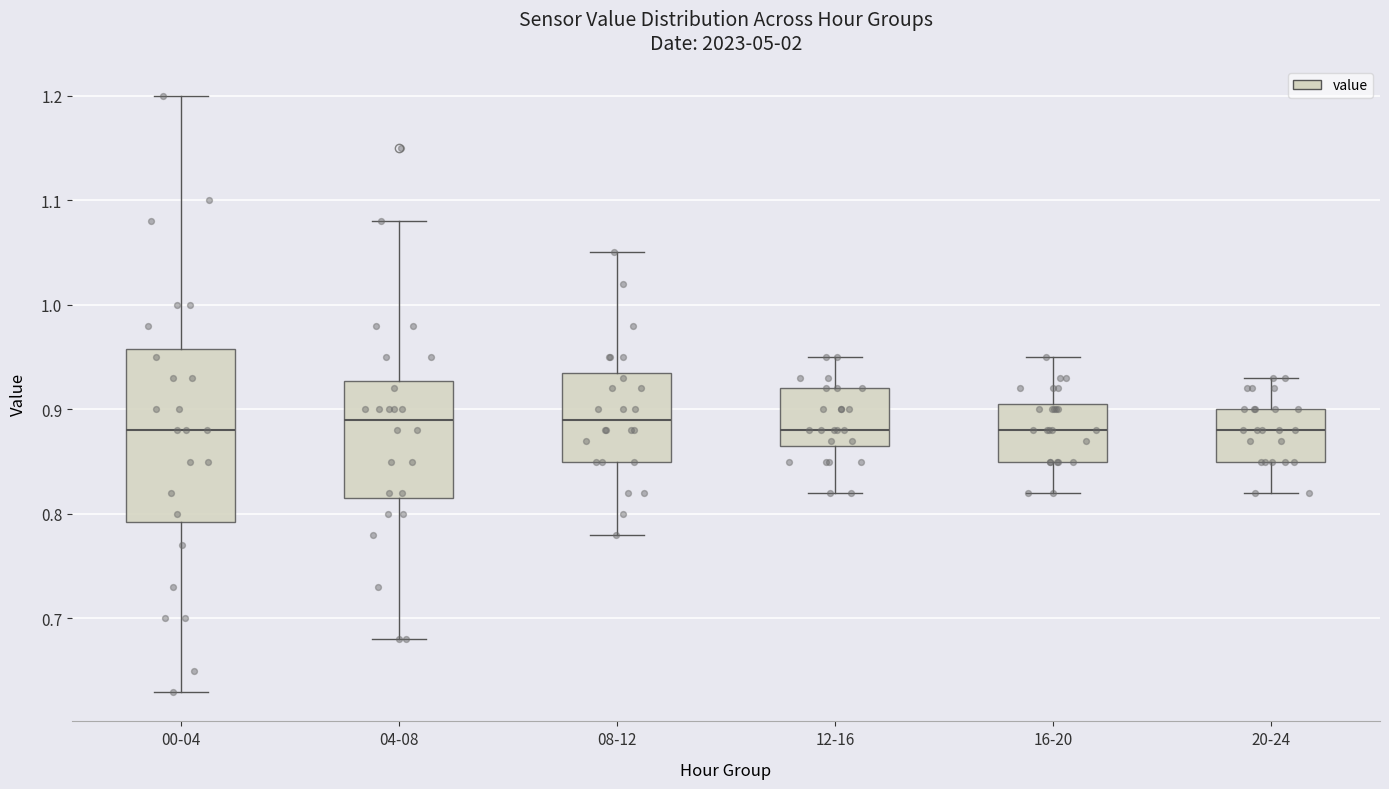

Reading left to right, read every box against the y-axis: the position of its median line, the range the box covers, and the ends of its whiskers. The values are not printed on the chart, so give them approximately, as read against the axis.

00-04: median 0.88, box 0.79 to 0.96, whiskers 0.63 to 1.20
04-08: median 0.89, box 0.82 to 0.93, whiskers 0.68 to 1.08
08-12: median 0.89, box 0.85 to 0.94, whiskers 0.78 to 1.05
12-16: median 0.88, box 0.87 to 0.92, whiskers 0.82 to 0.95
16-20: median 0.88, box 0.85 to 0.91, whiskers 0.82 to 0.95
20-24: median 0.88, box 0.85 to 0.90, whiskers 0.82 to 0.93